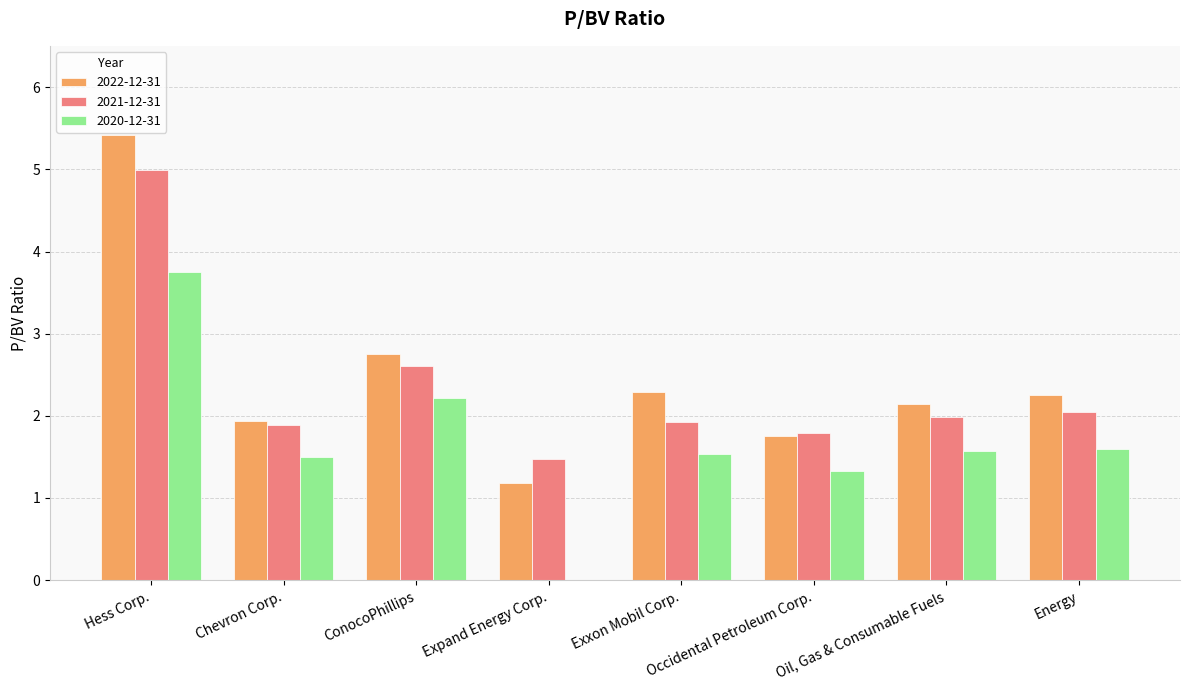

Does the chart contain stacked bars?

No